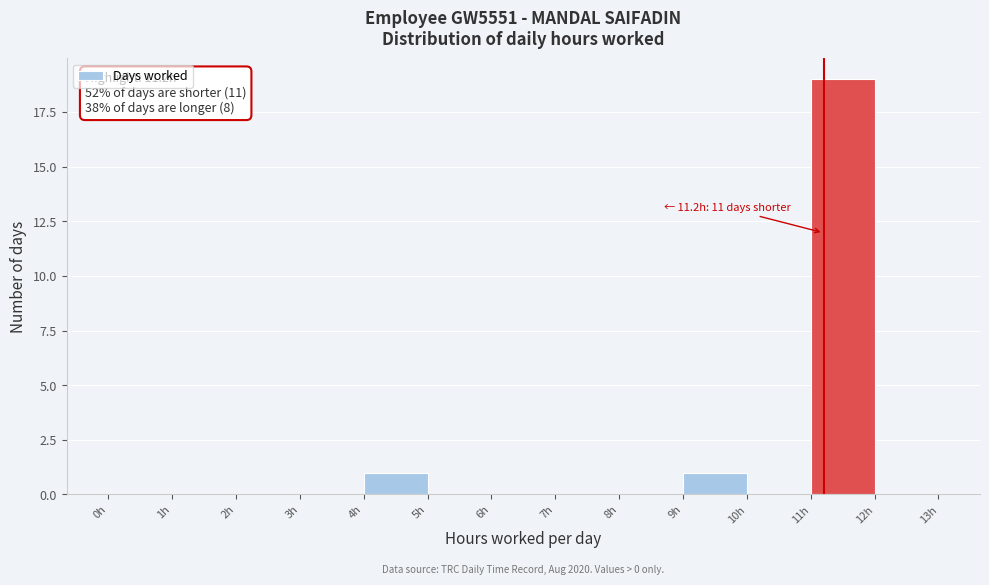

Over which range of the x-axis is the bar tallest?

11 to 12